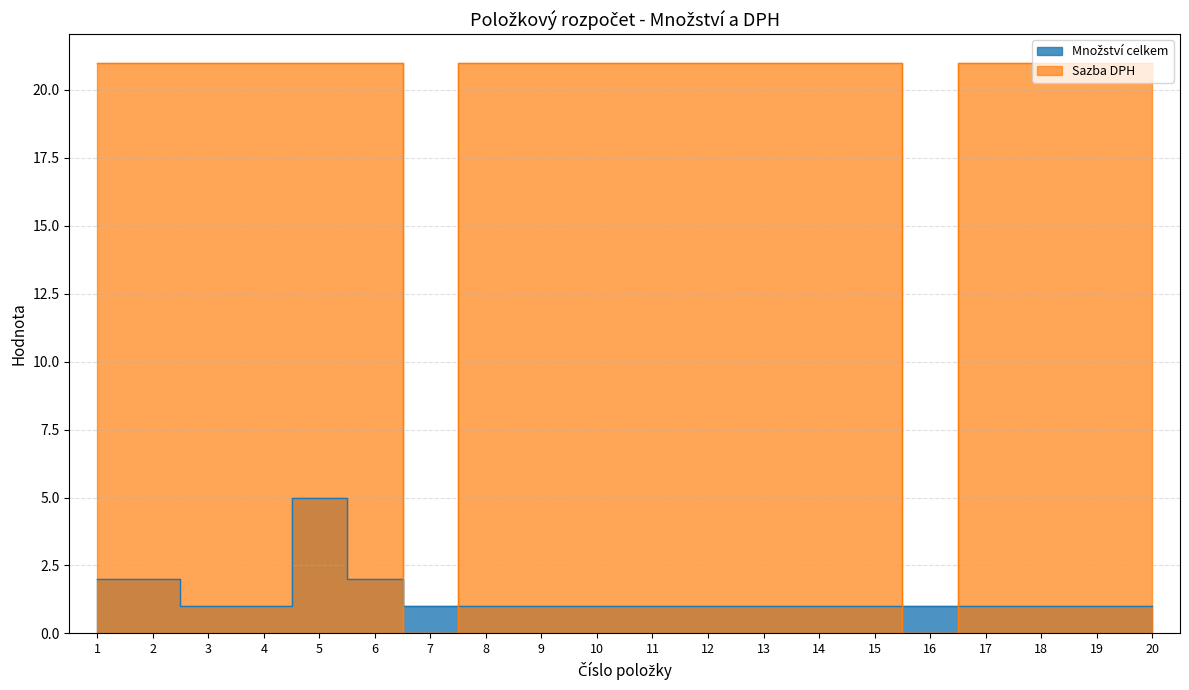

Which series has the largest total across all categories?

Sazba DPH